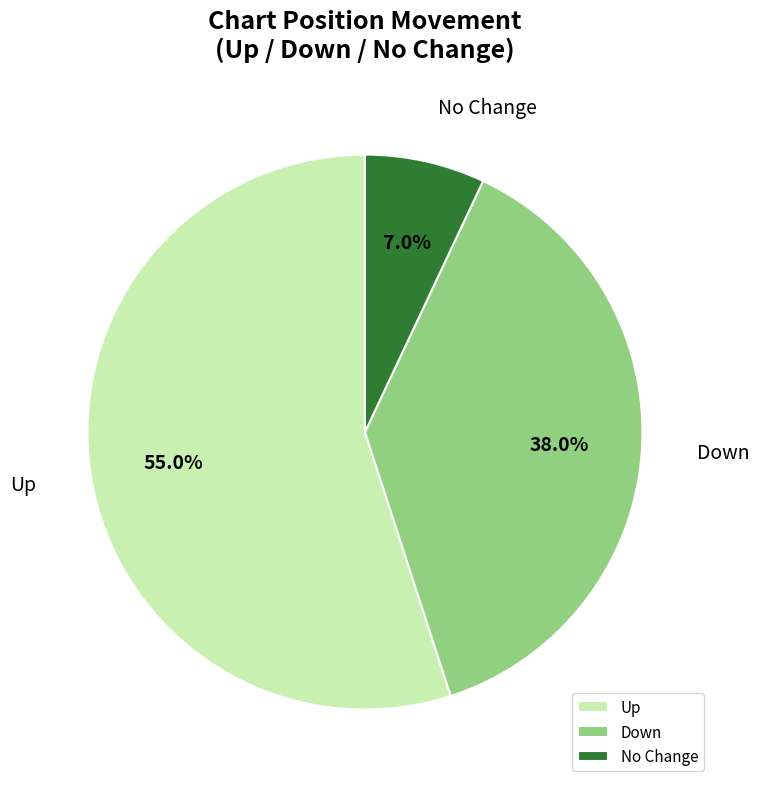

What is the smallest slice in the pie chart?

No Change